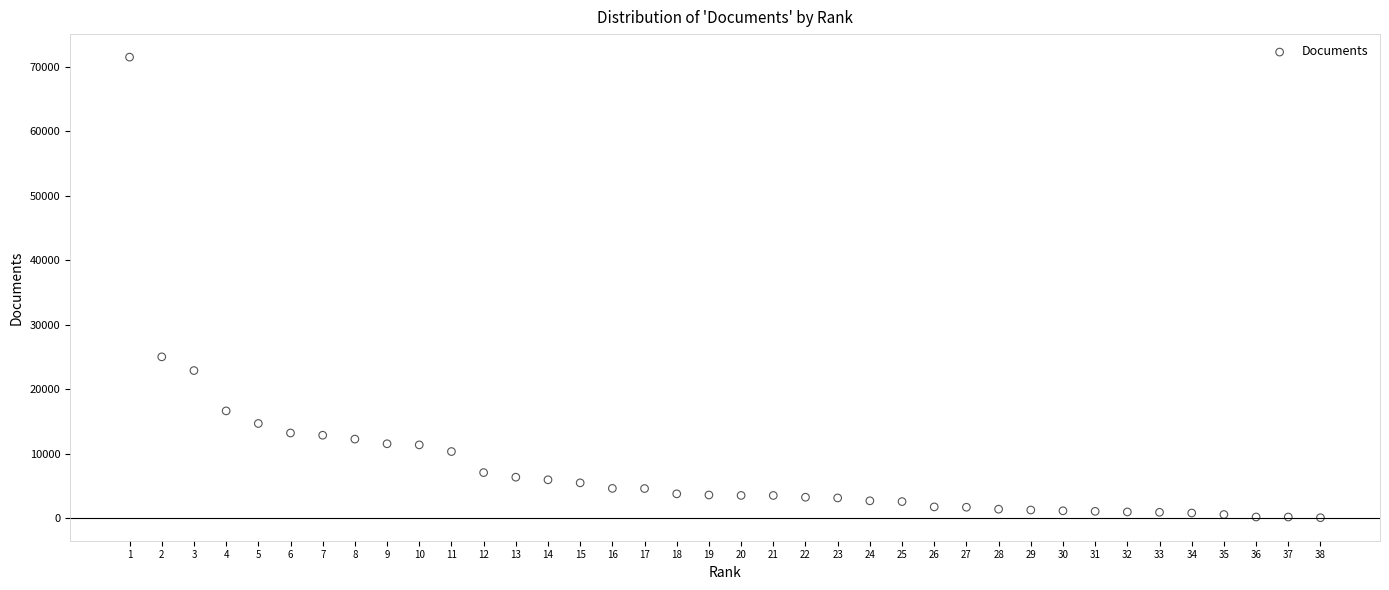

What Y value in the scatter plot is closest to 35766?

25005